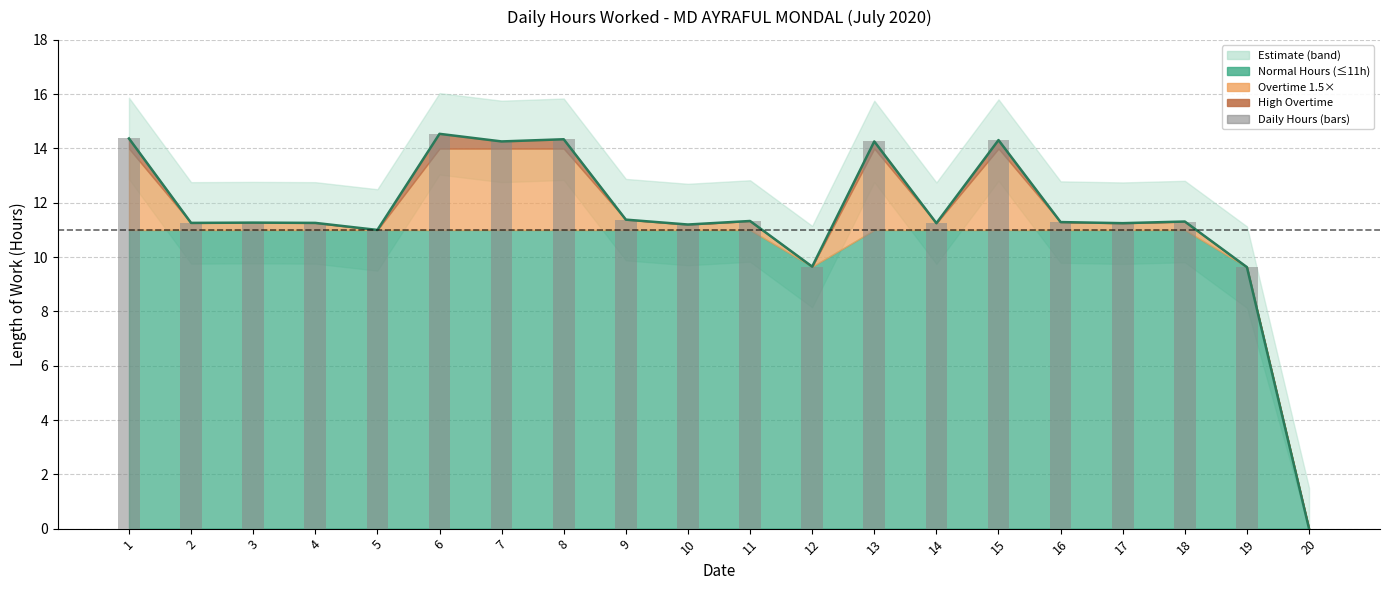

Are the bars grouped side by side (vs. stacked)?

No